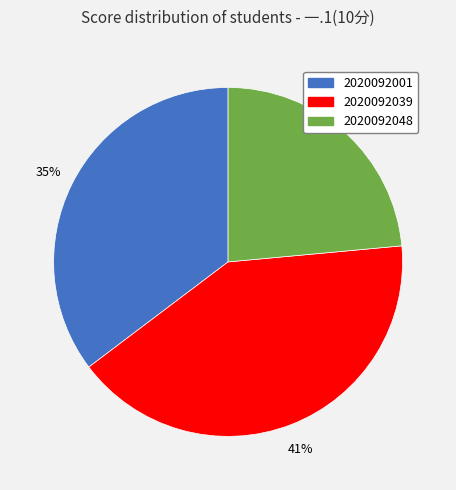

Which slice is the largest?

2020092039